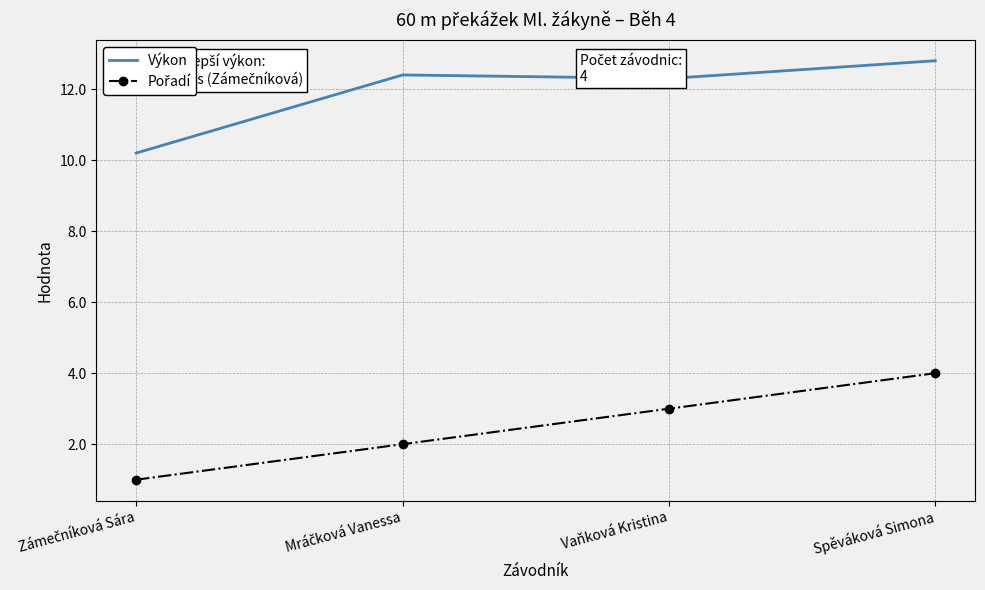

The Výkon series shows 12.8 at Spěváková Simona. True or false?

True